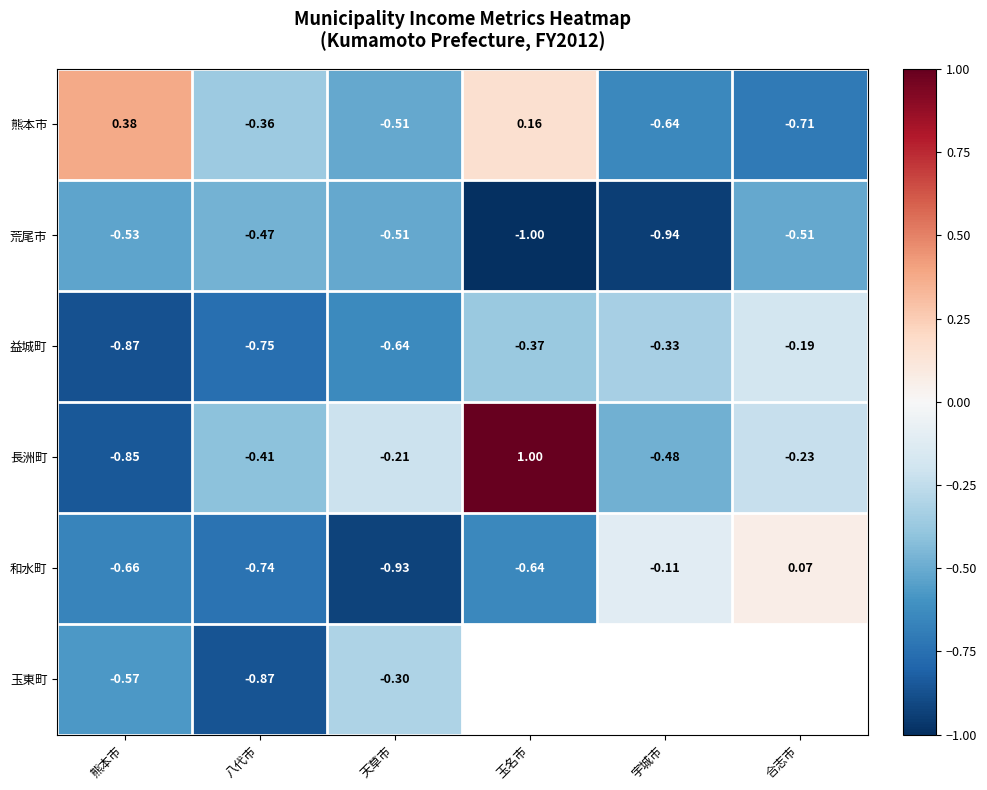

What is the difference between the second highest and minimum values in the 荒尾市 series?

0.5